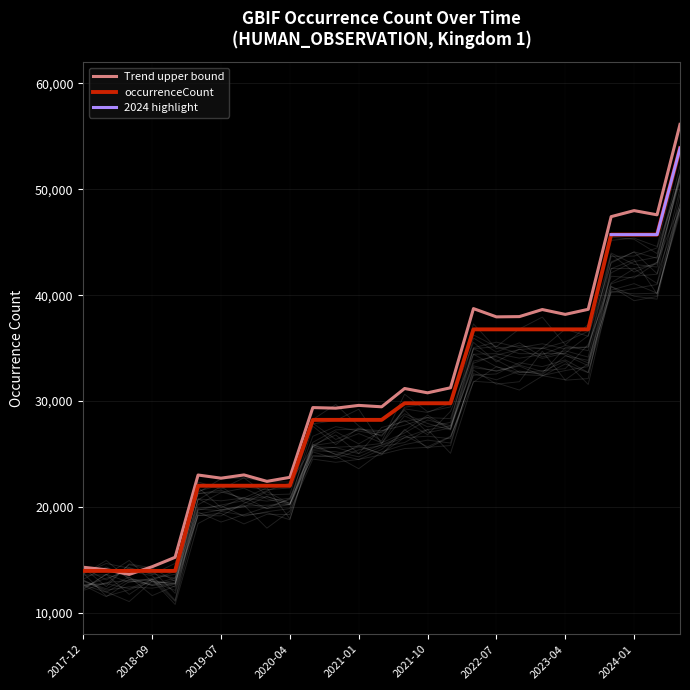

What position from the right is 2023-07-01?

5